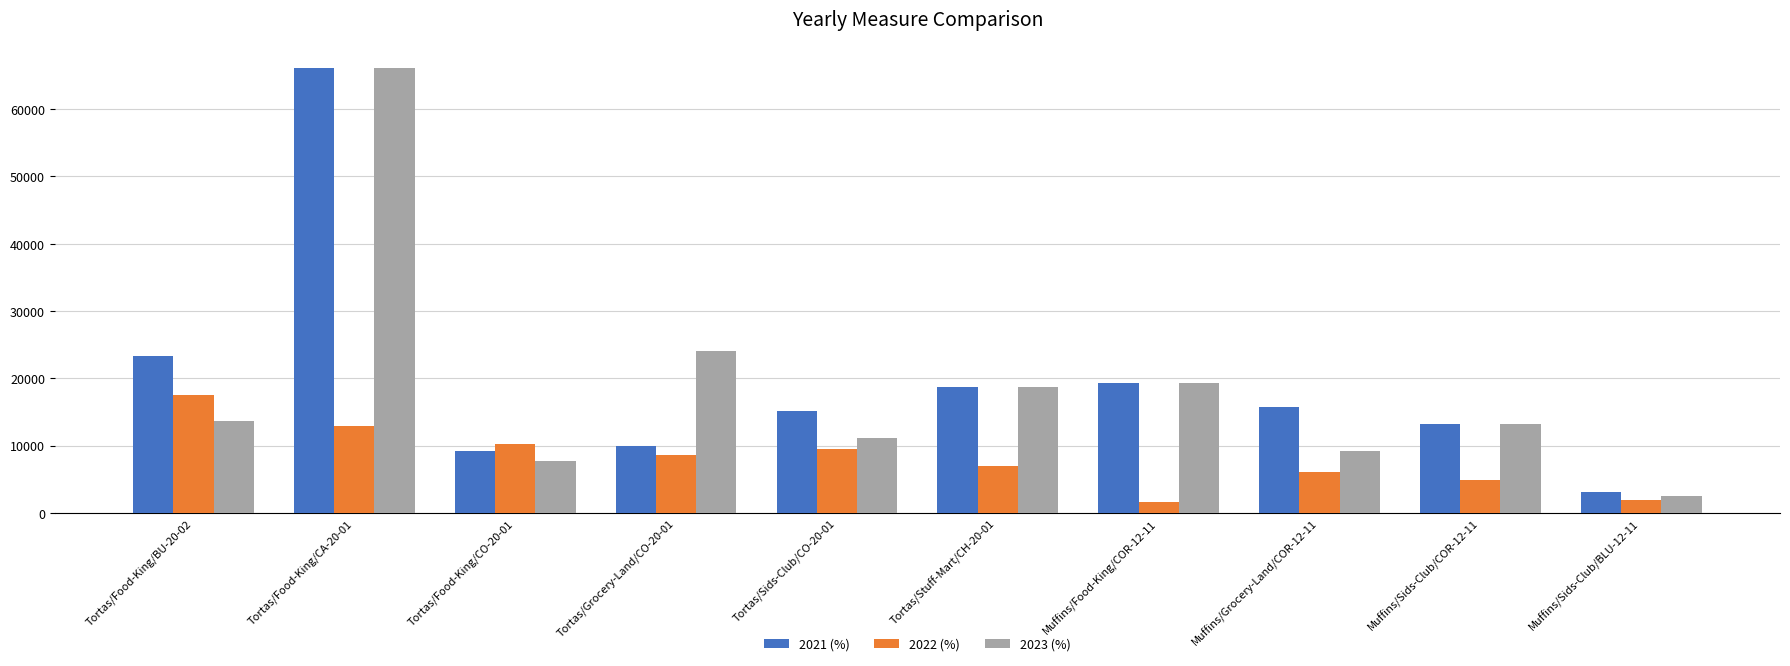

What is the smallest value displayed?

1680